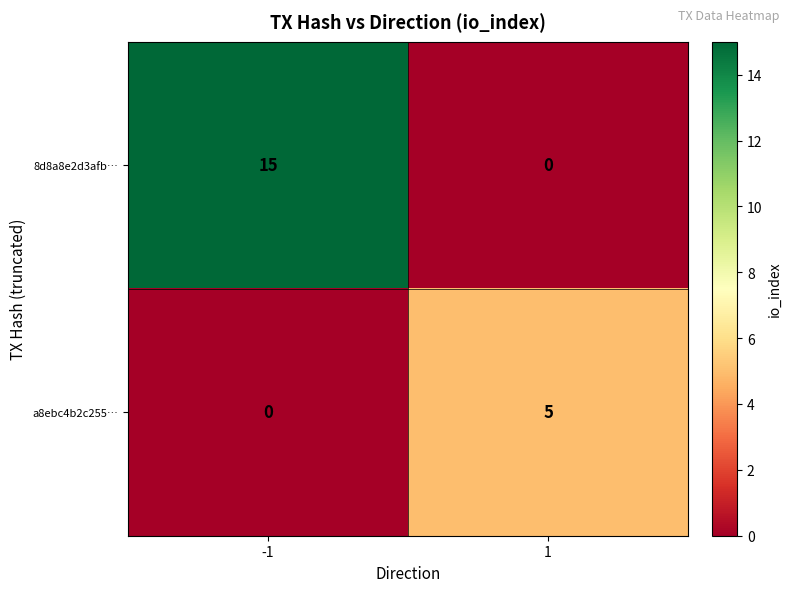

Which series changed the most between -1 and 1?

8d8a8e2d3afb…